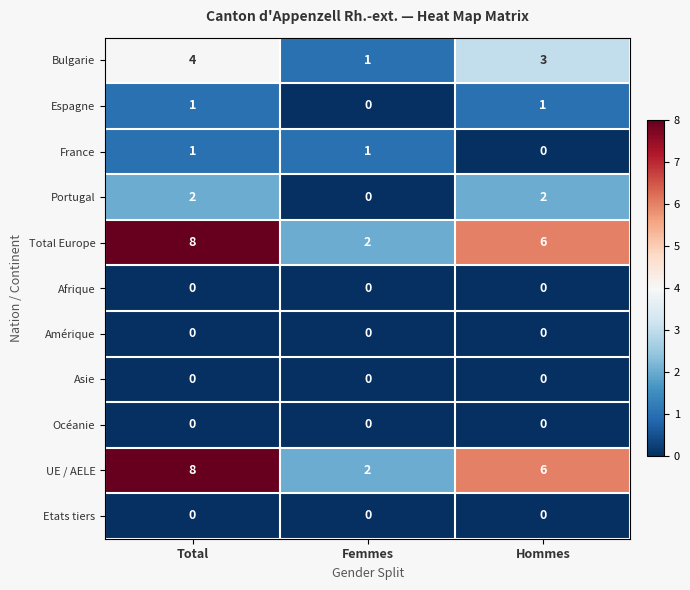

Is it true that Total Europe equals 3 at Hommes?

False